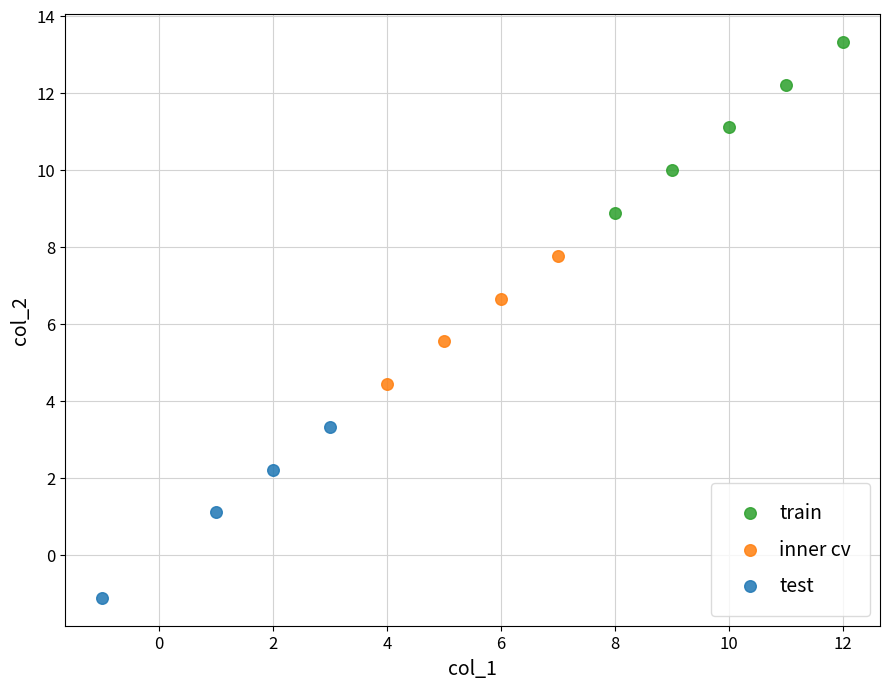

Which series reaches the maximum Y coordinate?

train